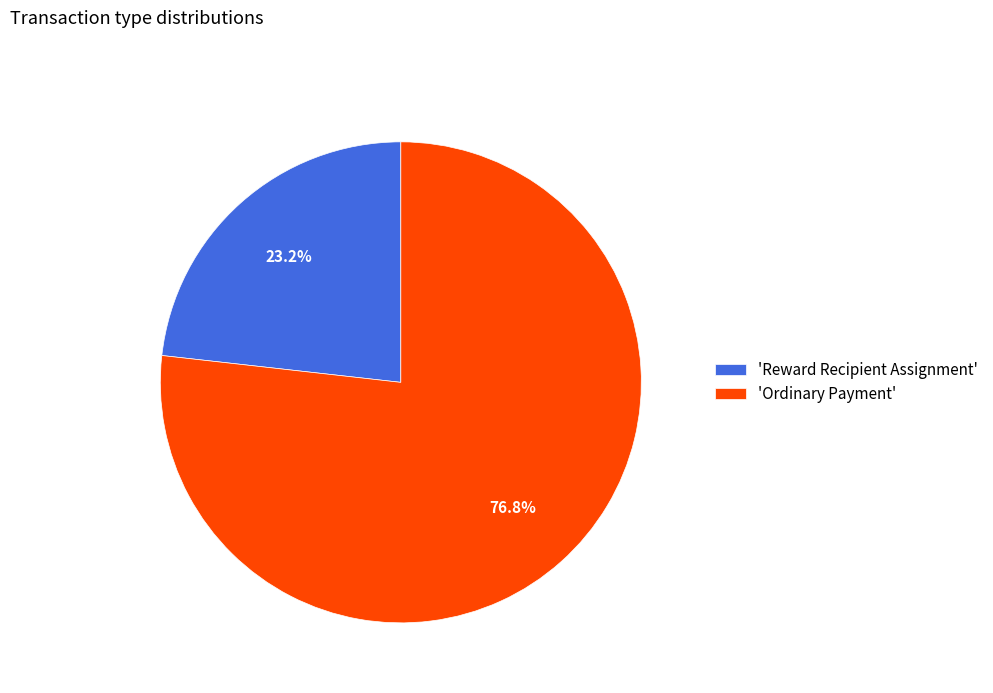

Is 'Reward Recipient Assignment' the majority of the pie?

No